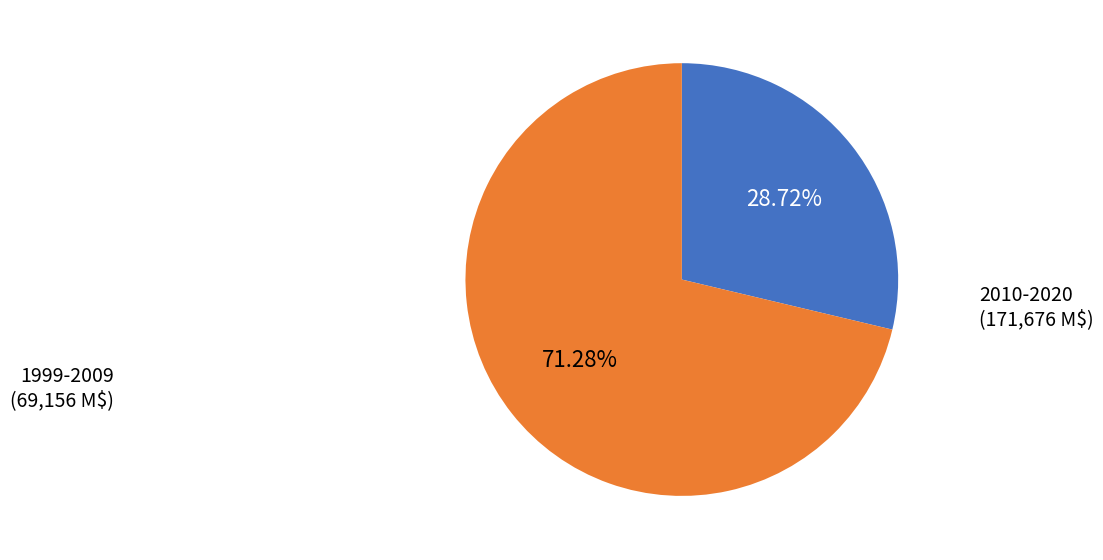

Does 2010-2020 represent more than half of the total?

Yes